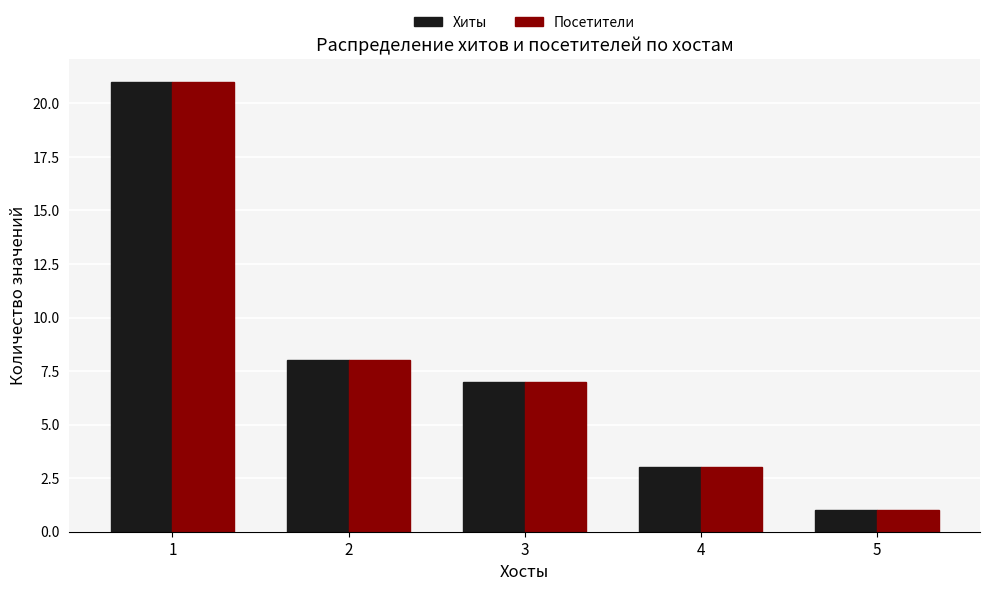

Which category has the lowest value in the Посетители series?

5